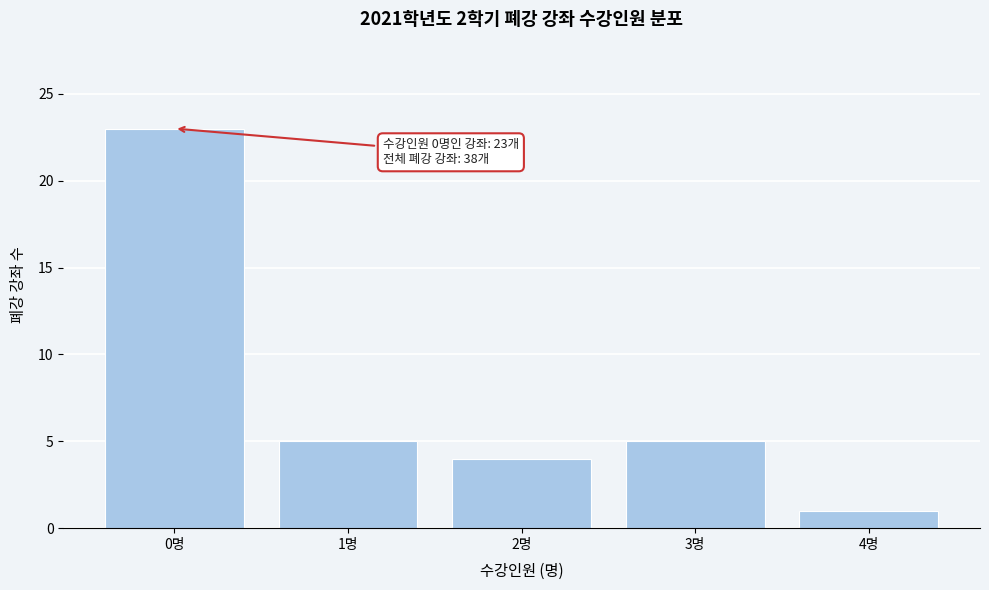

Reading left to right, extract all data points from this chart.

23	5	4	5	1